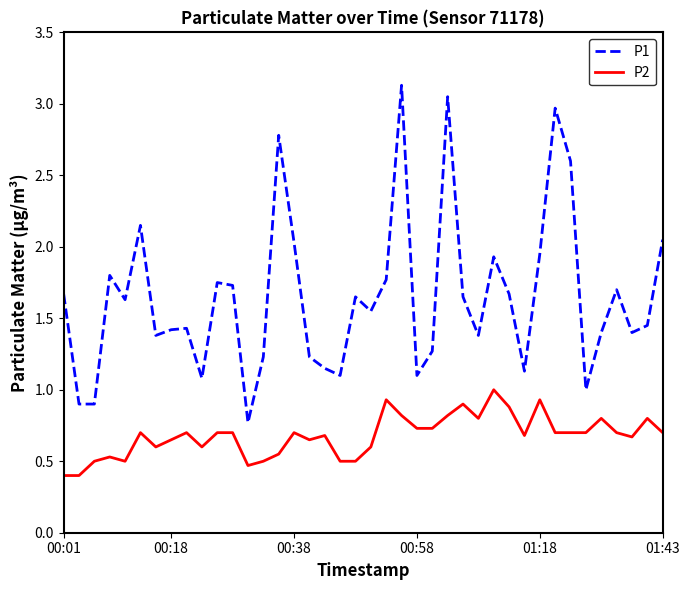

Does the chart have visible grid lines?

No